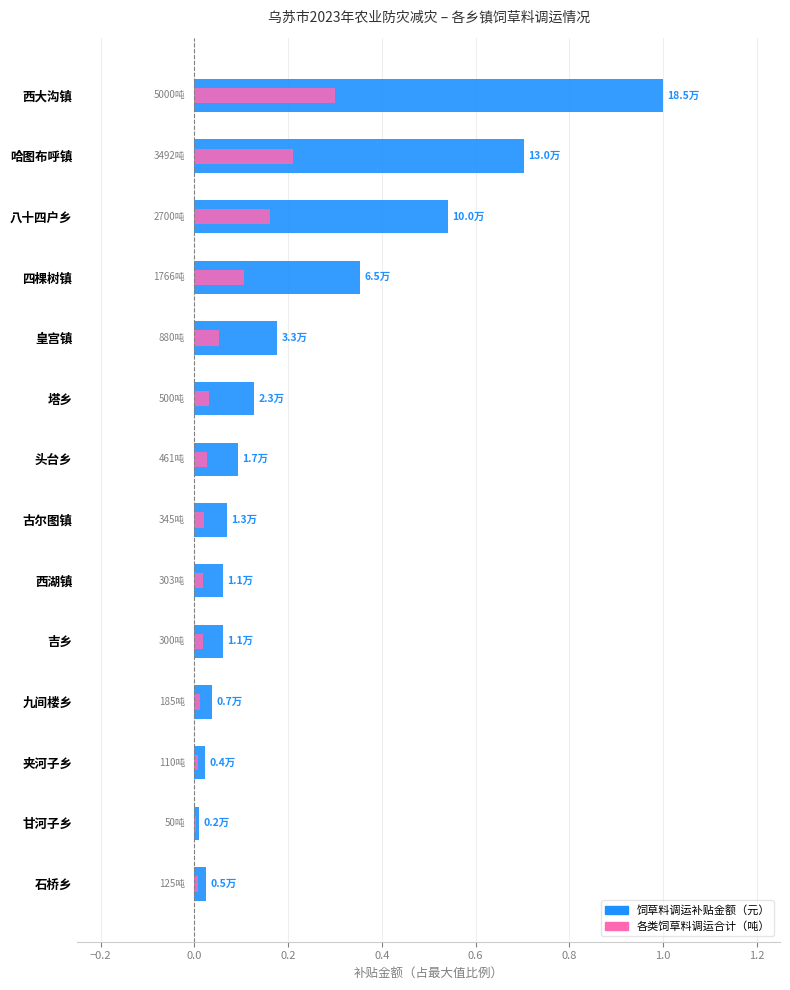

What is the value of the 饲草料调运补贴金额（元） bar at the 3rd from the left?

0.5